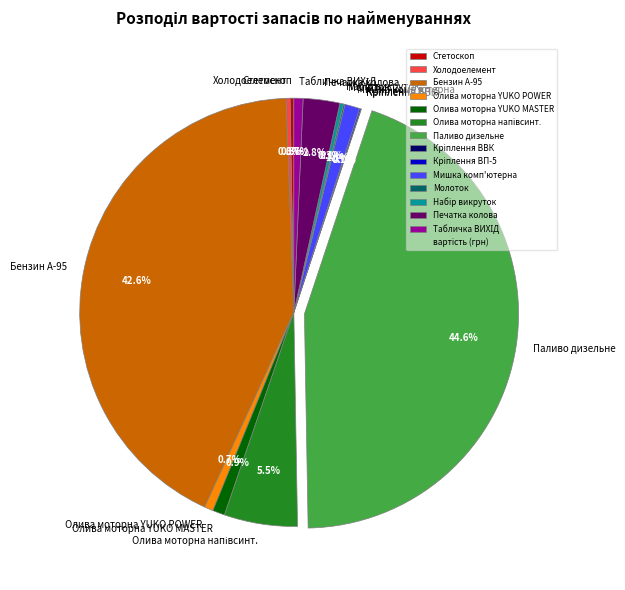

What percentage do Паливо дизельне and Бензин А-95 together represent?

87.2%